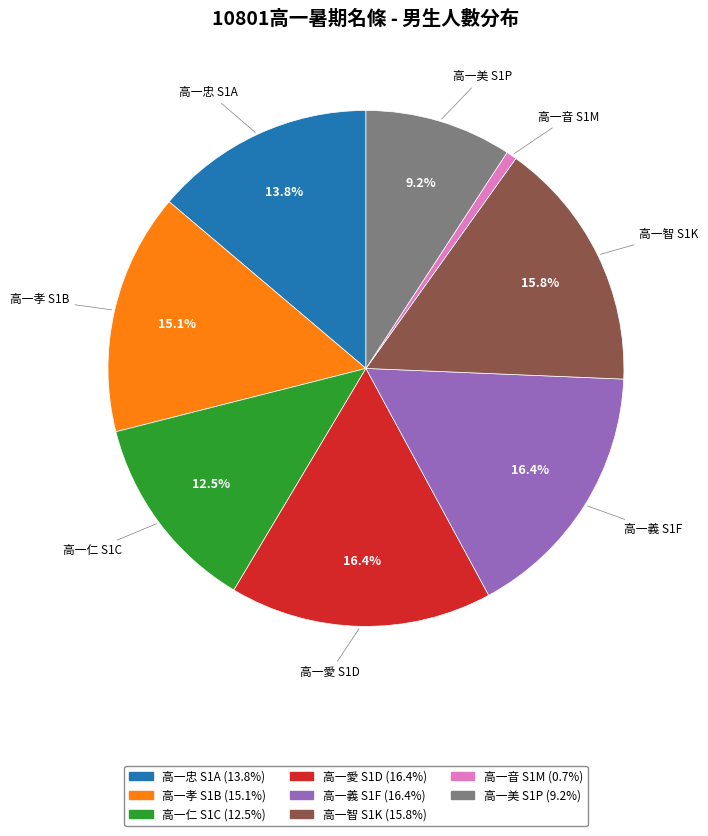

To the nearest percent, what is the combined percentage of 高一愛 S1D and 高一忠 S1A?

30%